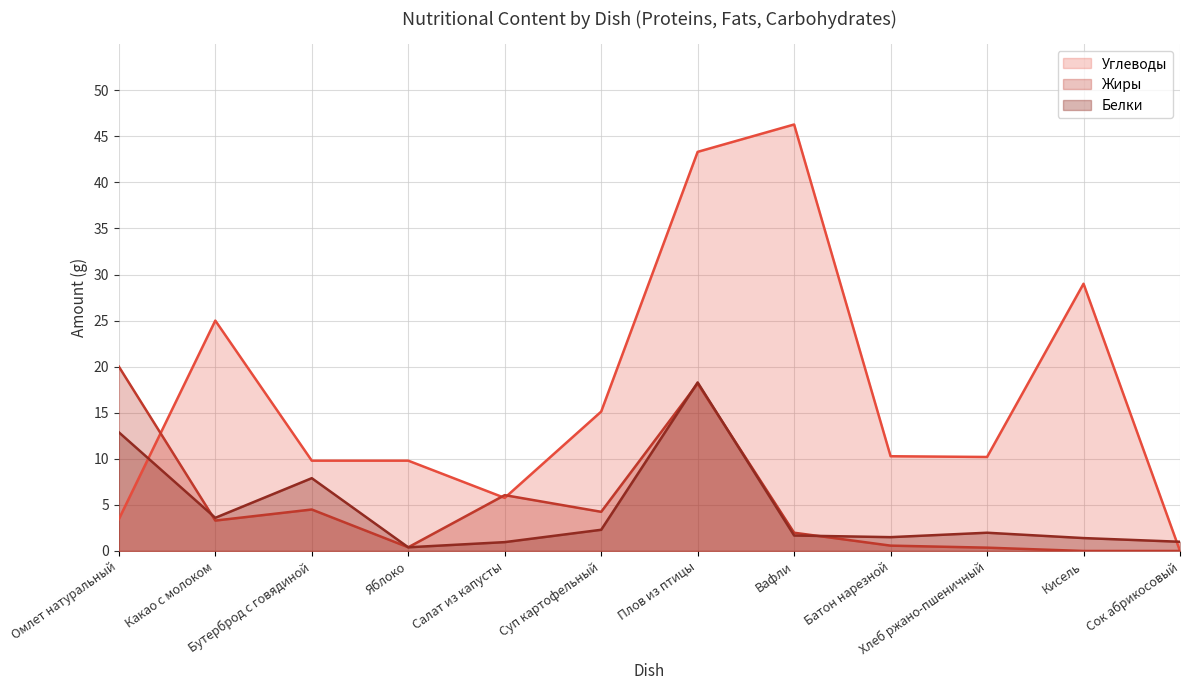

What is the average value of the Белки (line) series?

4.5